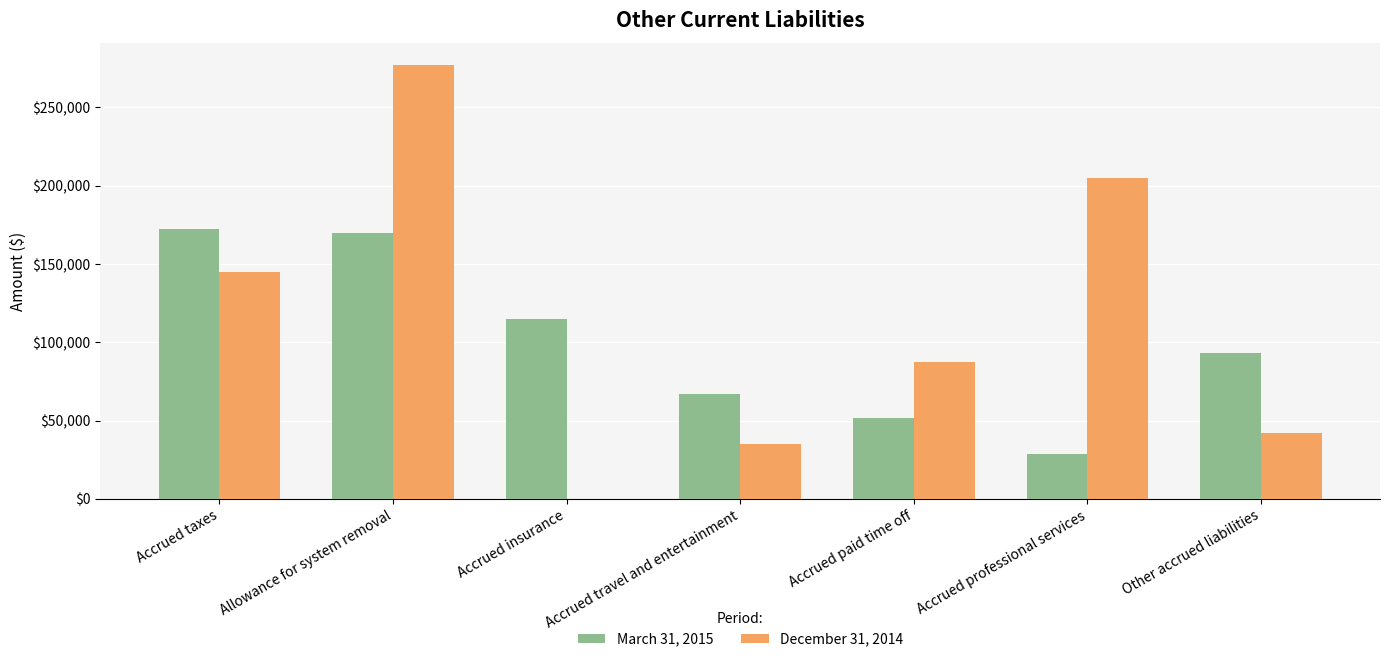

How many series are shown in this chart?

2